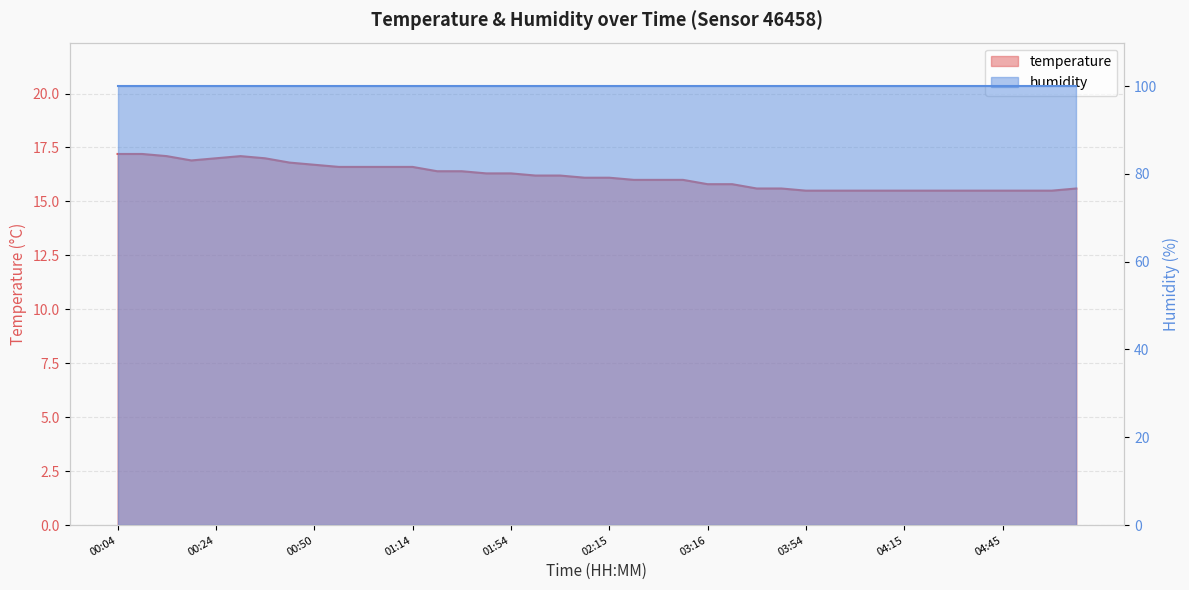

What is the sum of all values?

646.3